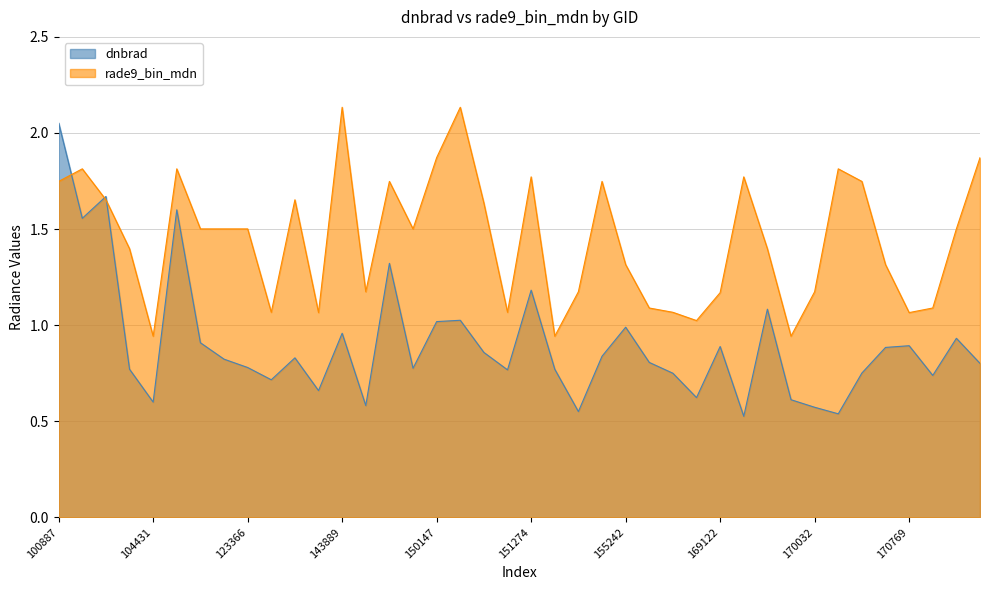

Does the chart display data point markers on the line(s)?

No